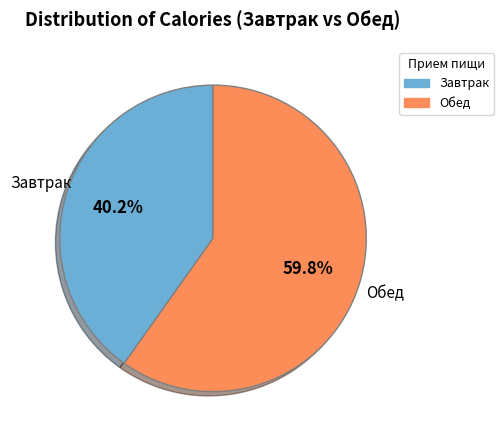

To the nearest percent, what portion does Завтрак represent?

40%